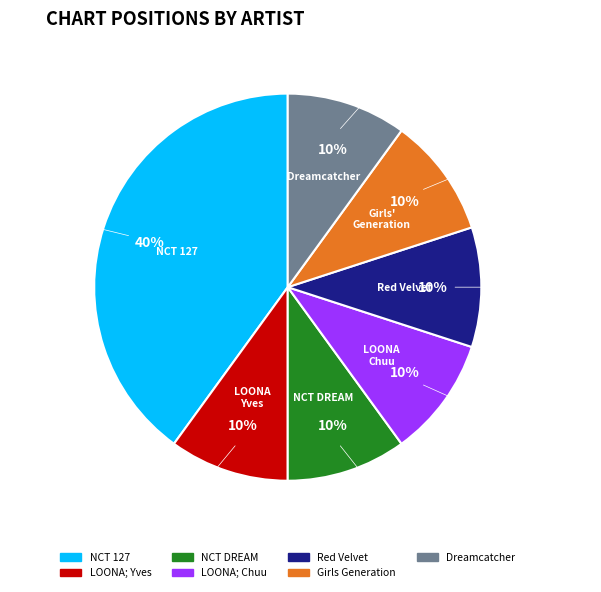

What is the ratio of the value at Girls Generation to the value at LOONA; Yves?

1.0